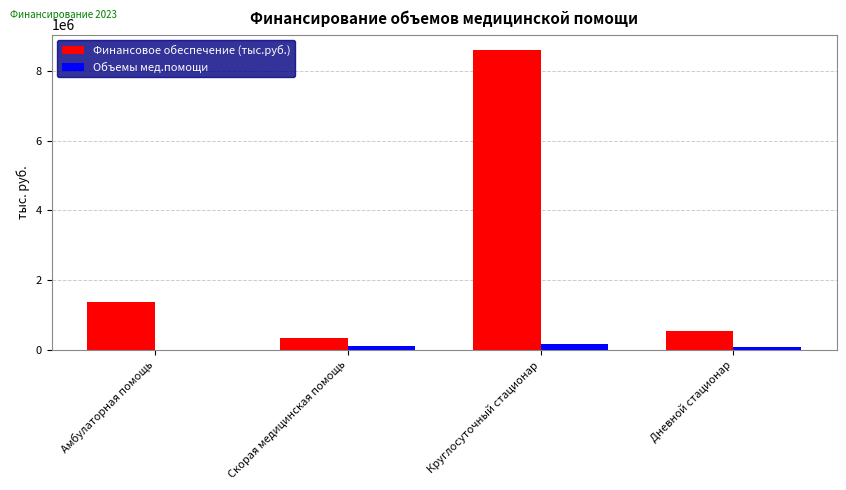

At which category does the chart reach its peak across all series?

Круглосуточный стационар